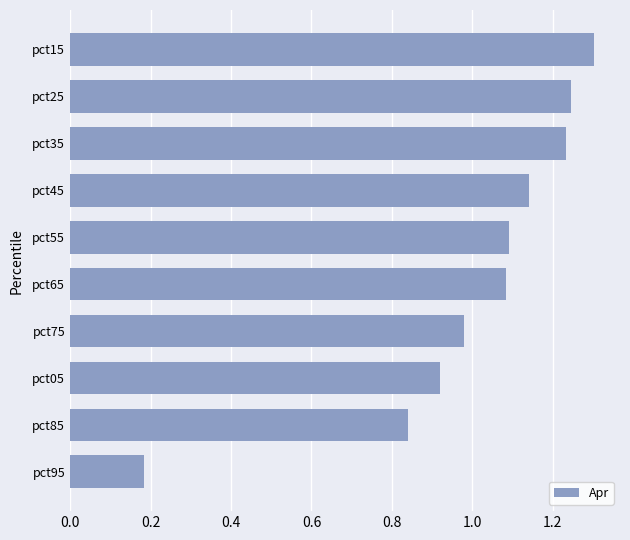

What is the difference between the second highest and second lowest values?

0.4